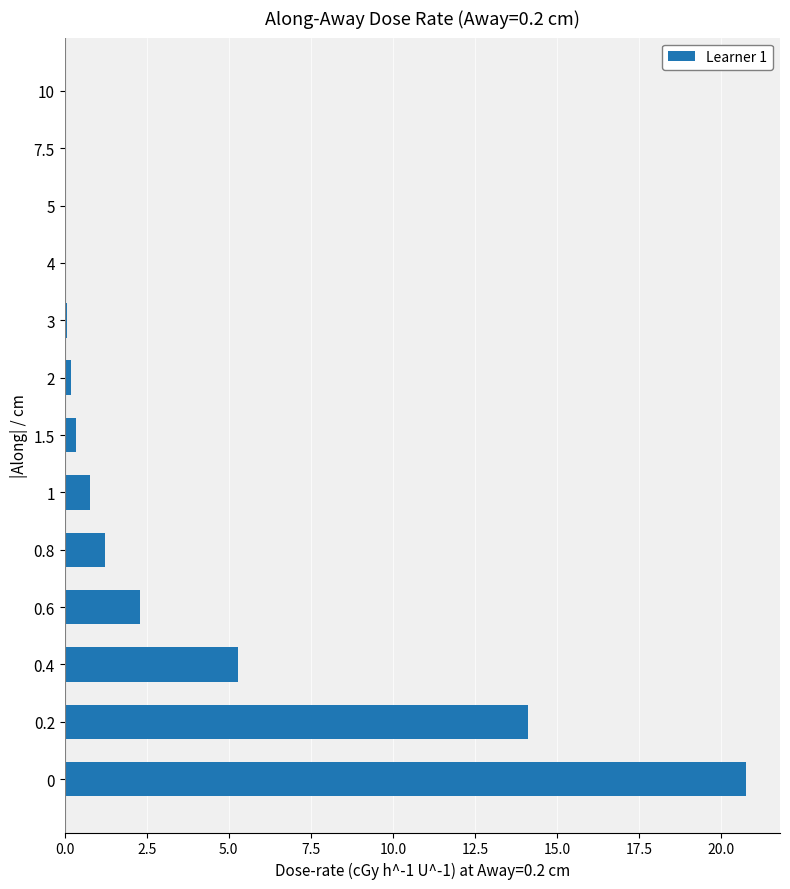

What is the greatest value displayed?

20.8